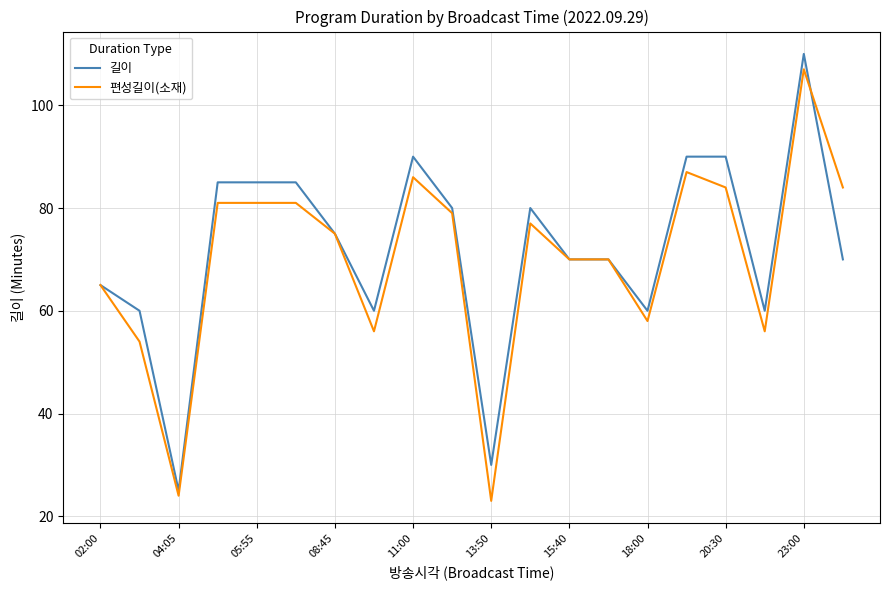

What is the smallest value displayed?

23